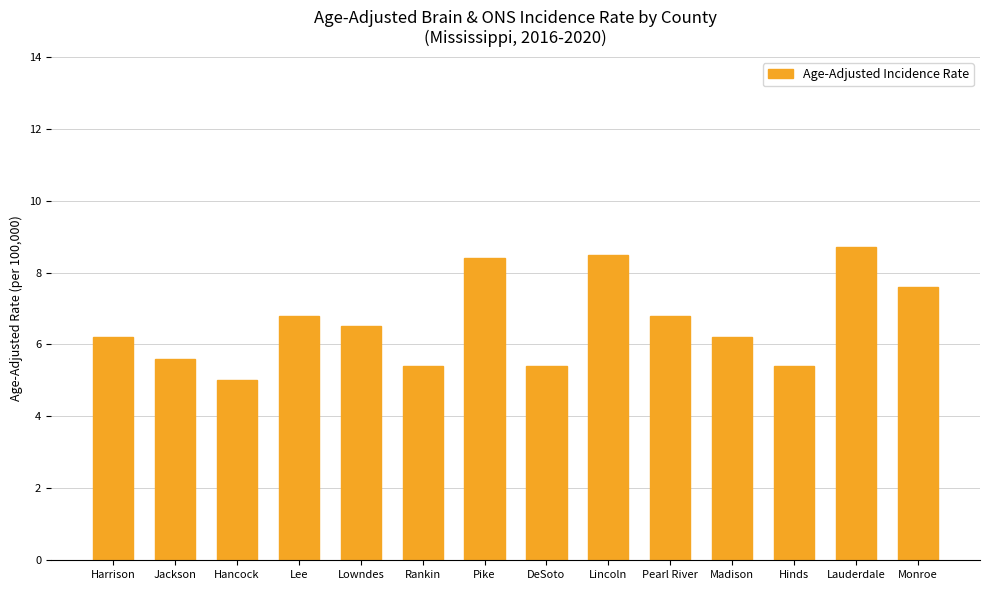

What is the sum of all values?

92.5